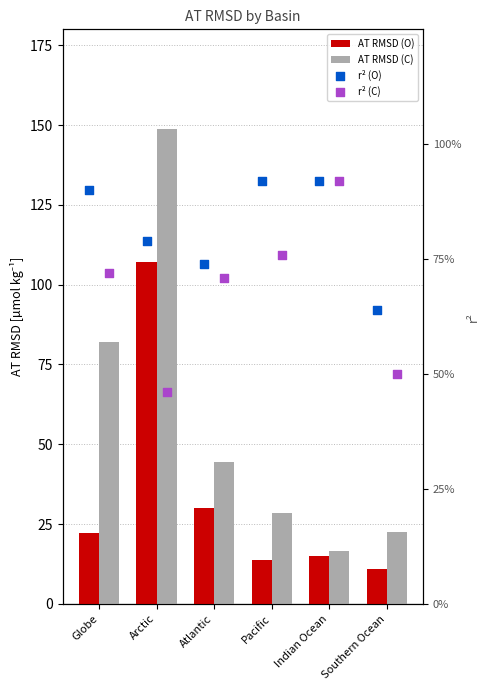

At how many categories does at least one series exceed 71?

2